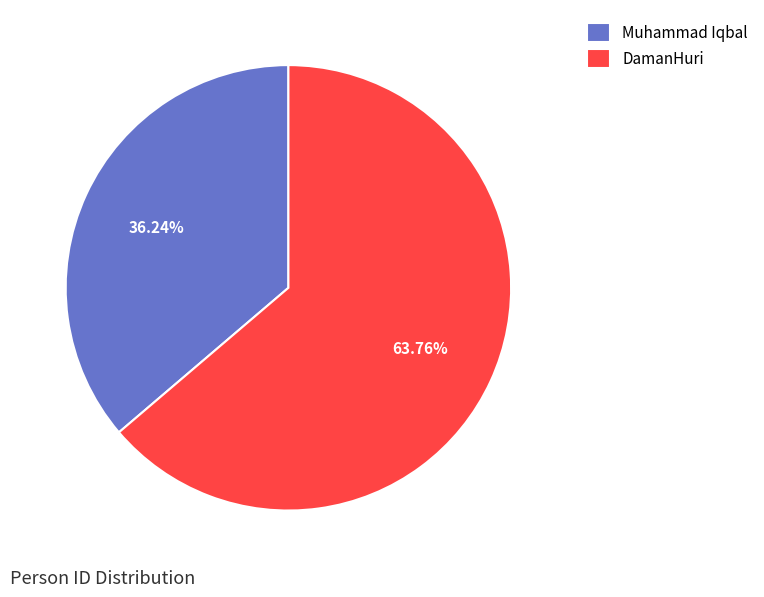

Do Muhammad Iqbal and DamanHuri together represent more than half of the pie?

Yes